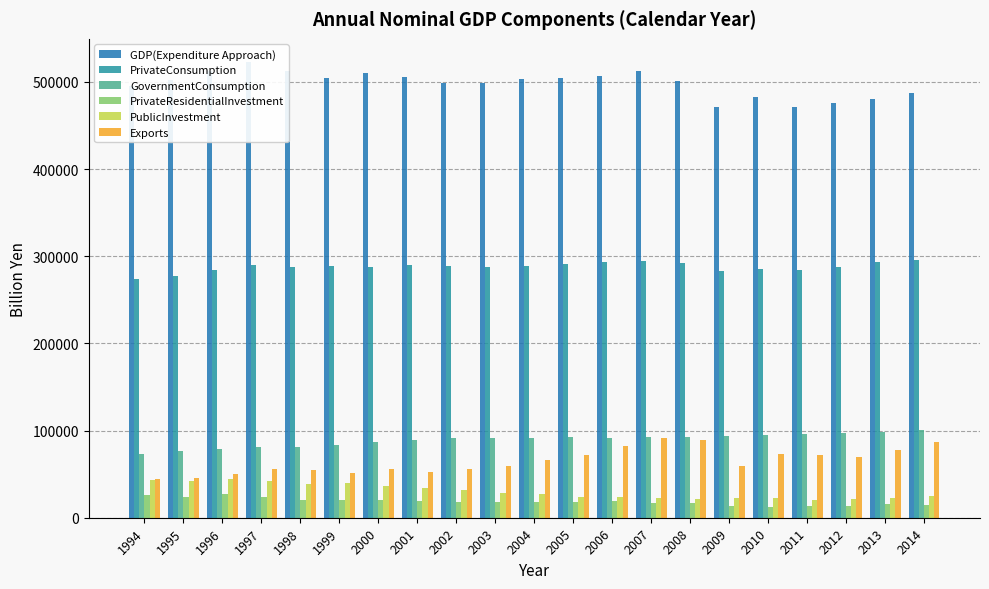

What is the approximate value of PrivateConsumption at 1999?

288877.1